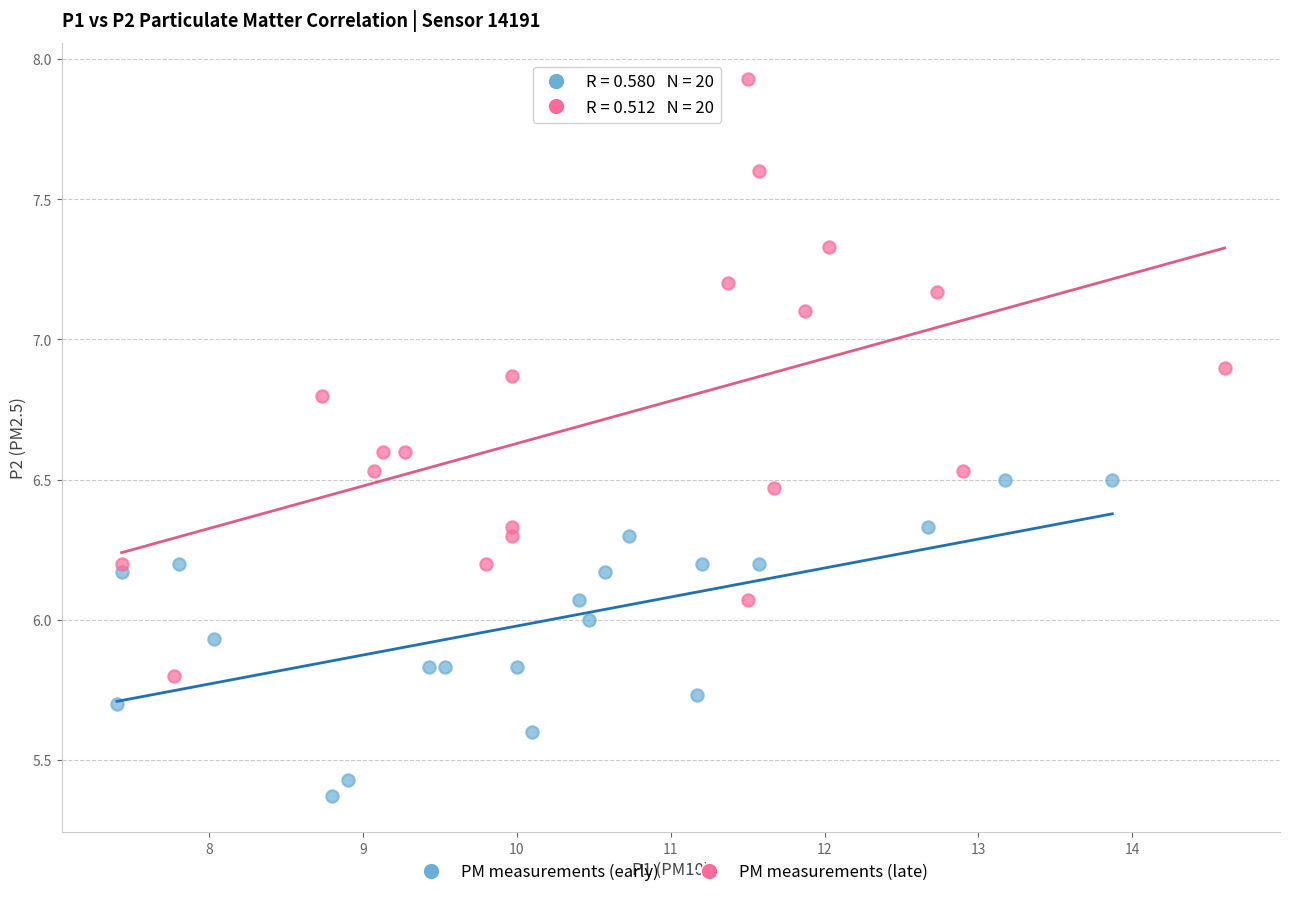

Which series contains the highest Y value?

PM measurements (late)